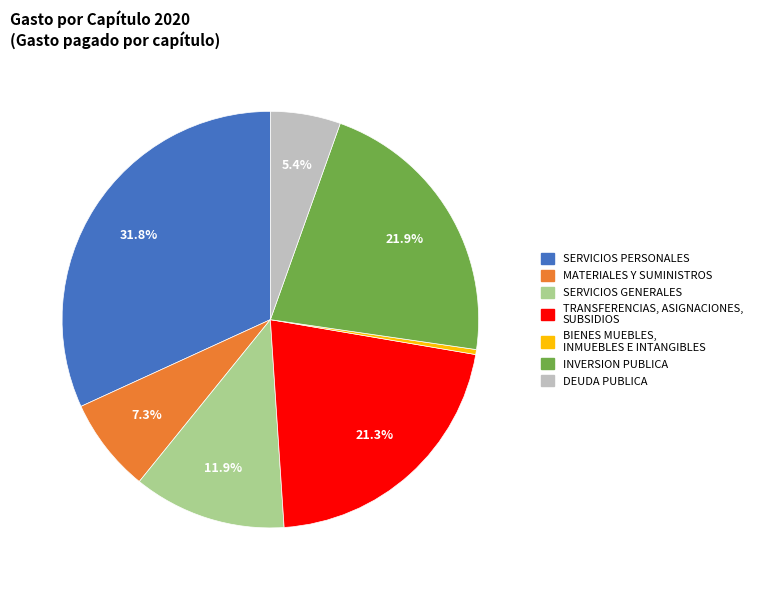

Rank the categories by value from highest to lowest.

SERVICIOS PERSONALES, INVERSION PUBLICA, TRANSFERENCIAS, ASIGNACIONES, SUBSIDIOS, SERVICIOS GENERALES, MATERIALES Y SUMINISTROS, DEUDA PUBLICA, BIENES MUEBLES, INMUEBLES E INTANGIBLES